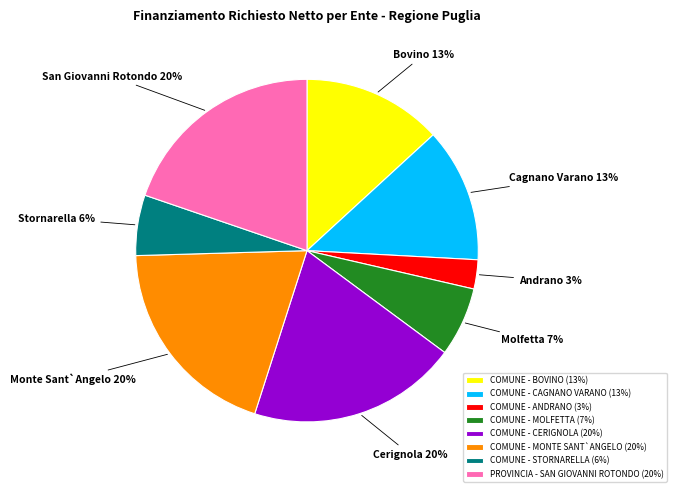

Do COMUNE - STORNARELLA (6%) and COMUNE - MOLFETTA (7%) together represent more than half of the pie?

No